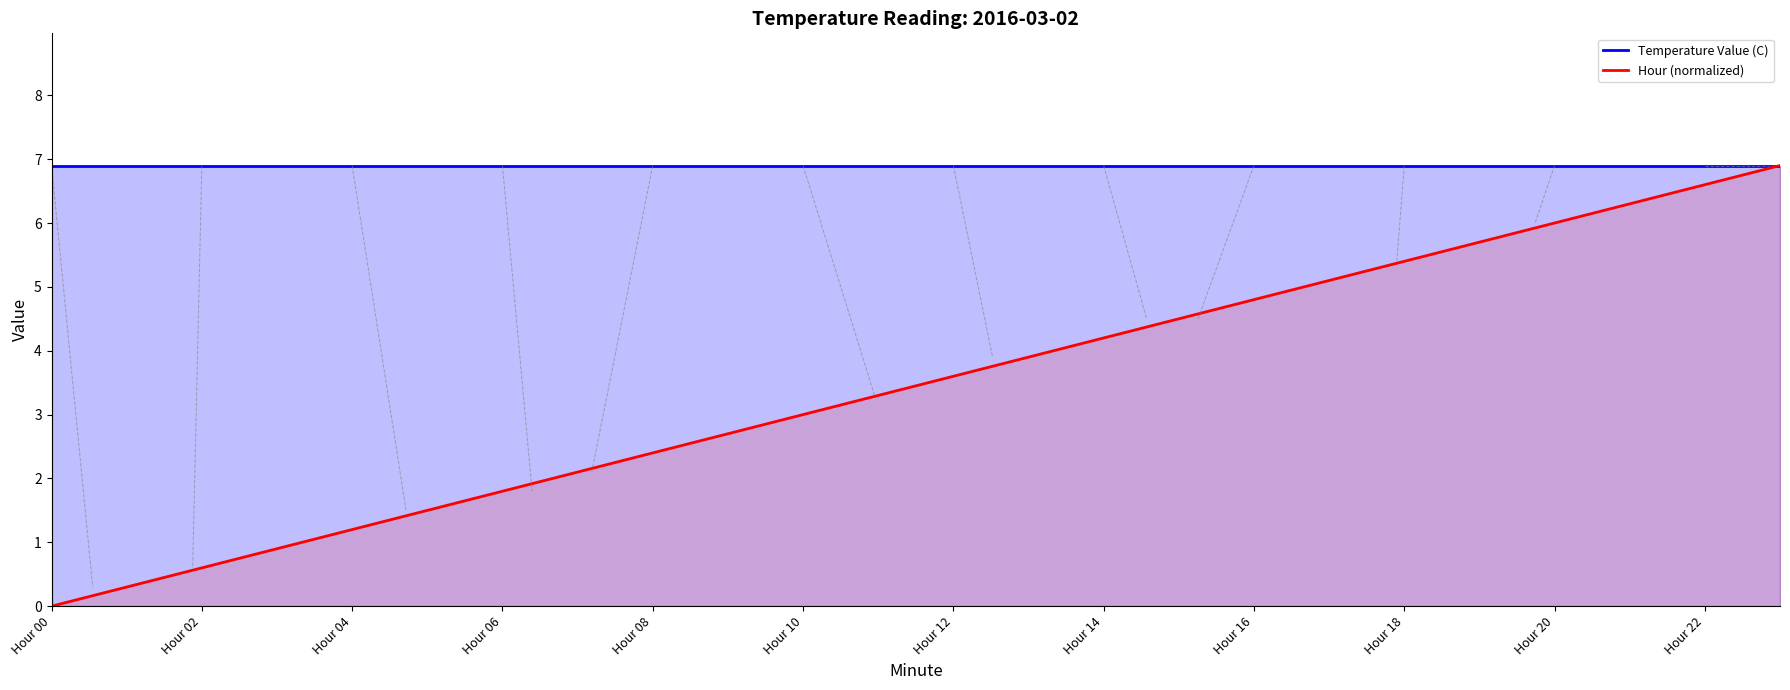

What is the spread (max minus min) of values at Hour 02?

6.3